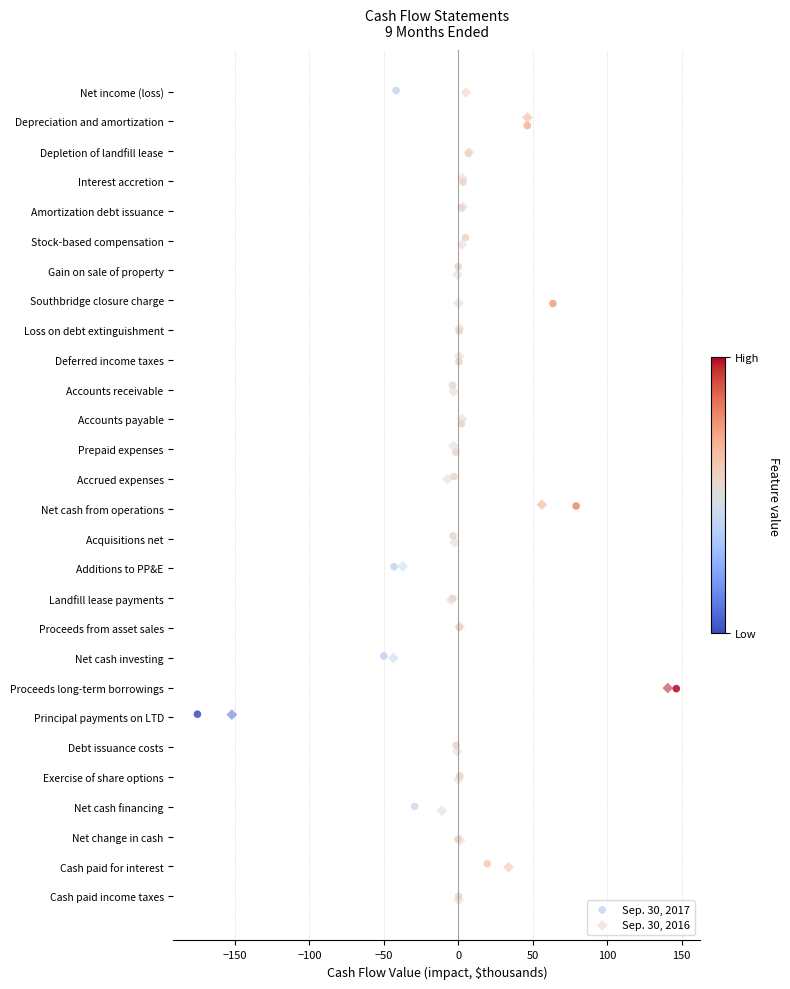

Which series has the widest spread of Y values?

Sep. 30, 2016